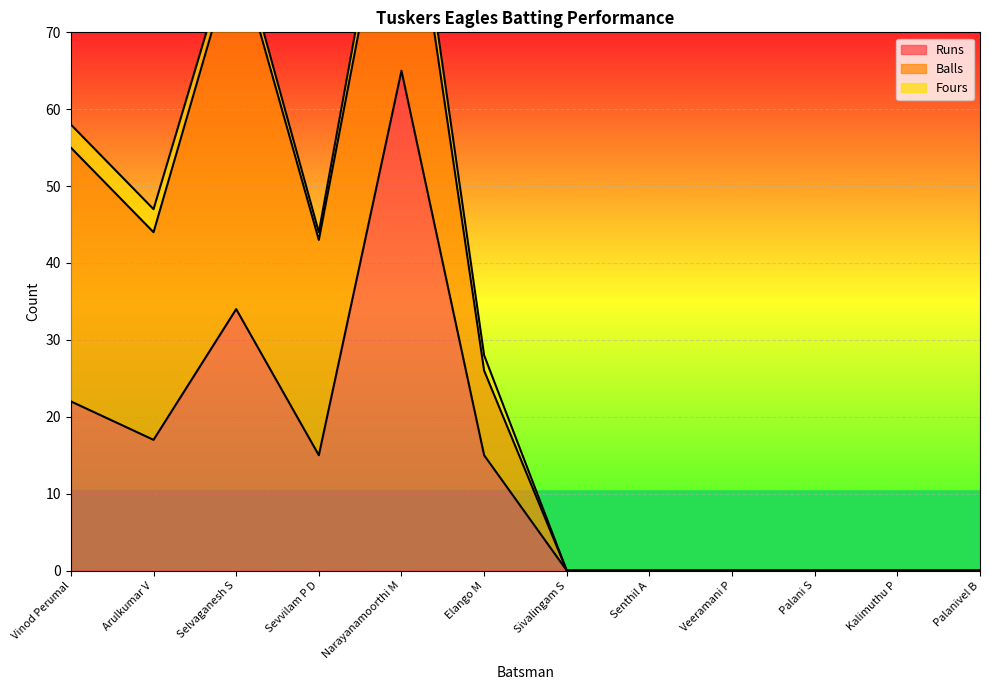

Is the value of Runs at Sivalingam S greater than the value of Fours at Selvaganesh S?

No